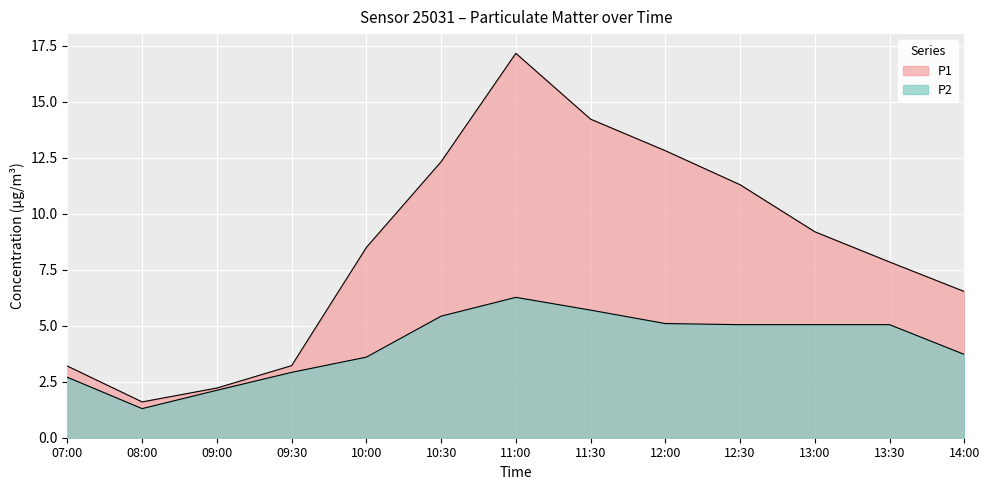

Which series changed the most between 11:30 and 13:00?

P1